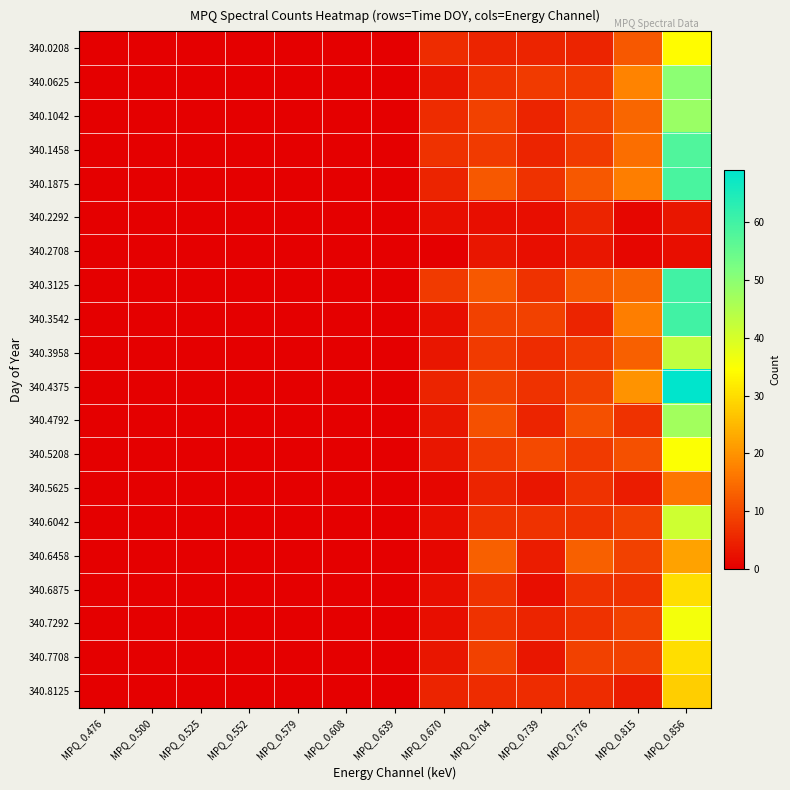

Which series has the largest total across all categories?

340.4375